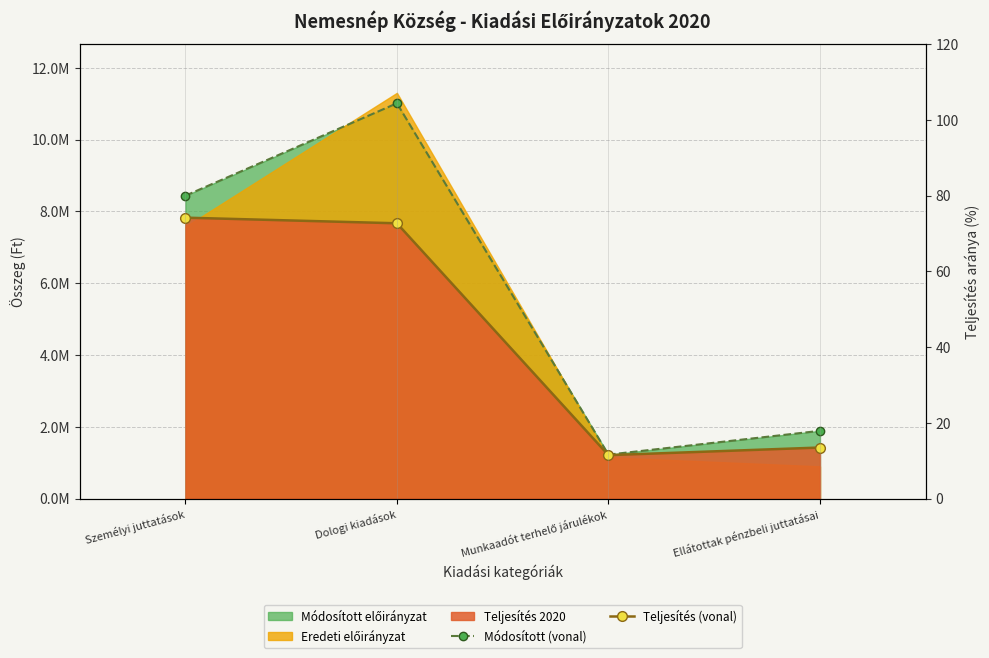

Rank the categories by Módosított (vonal) value from highest to lowest.

Dologi kiadások, Személyi juttatások, Ellátottak pénzbeli juttatásai, Munkaadót terhelő járulékok